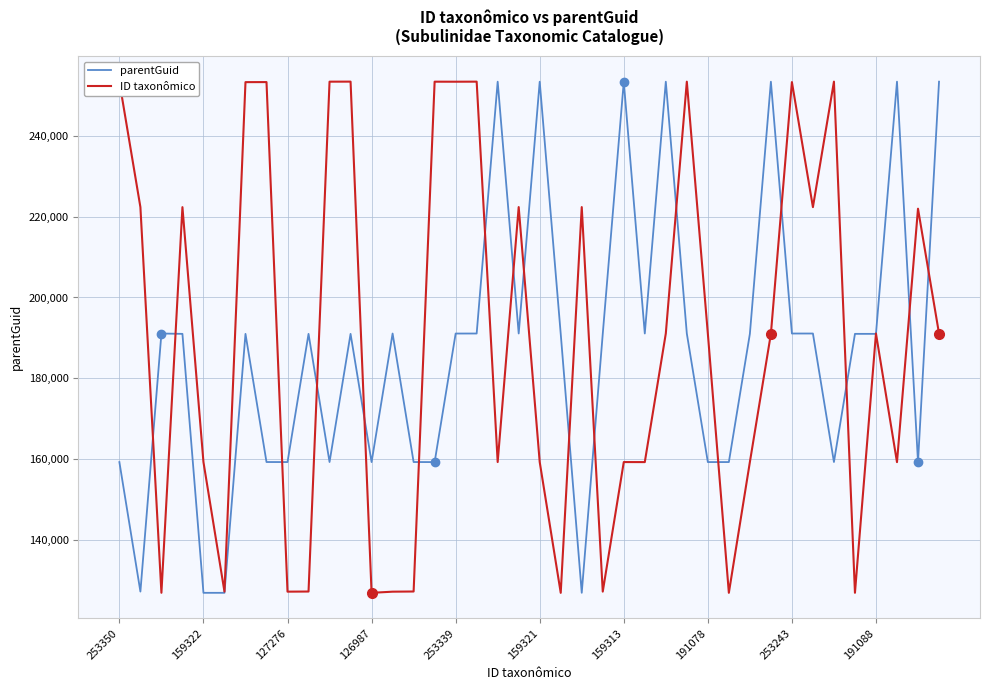

Does the chart have visible grid lines?

Yes